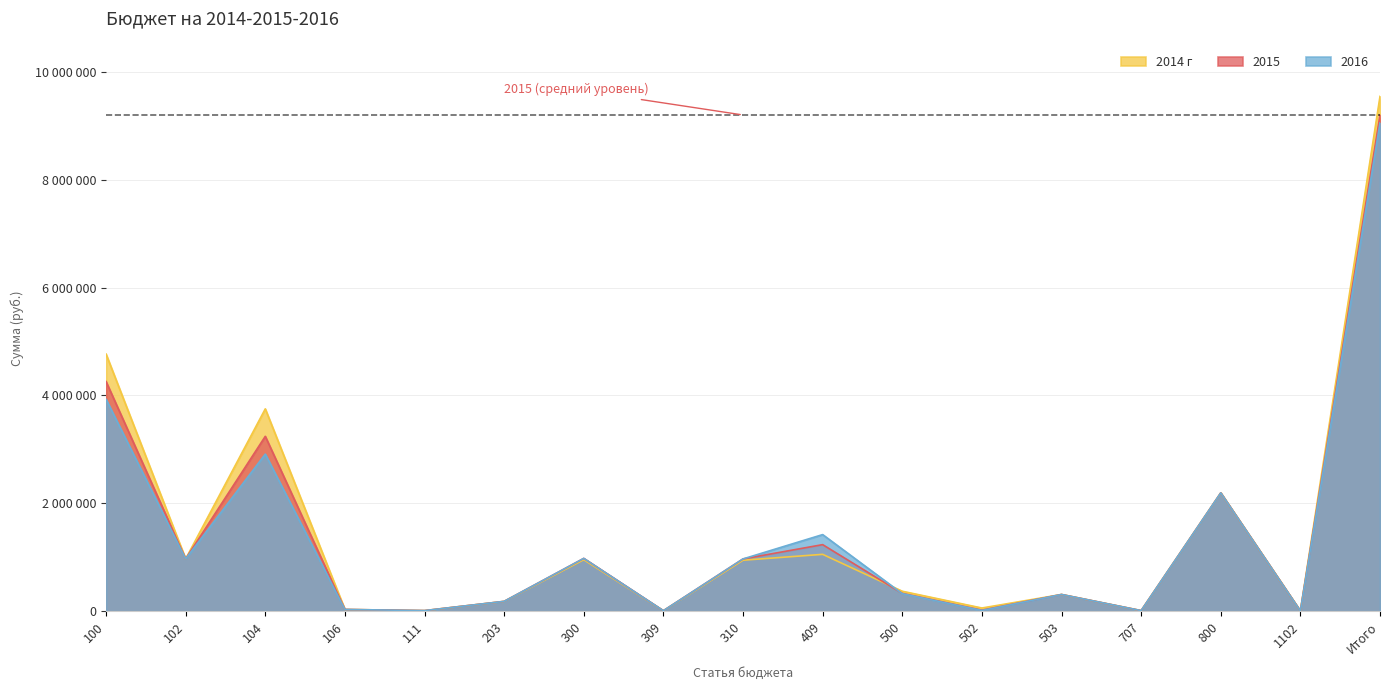

What is the approximate value of 2015 at 309, to the nearest 10?

10000